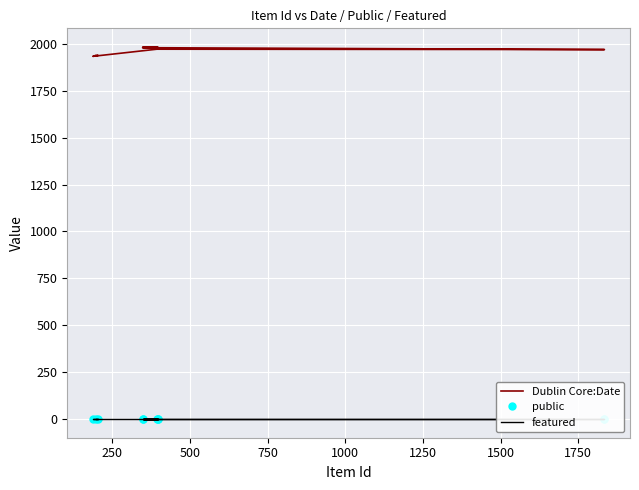

What is the difference between the maximum and minimum values in the Dublin Core:Date series?

50